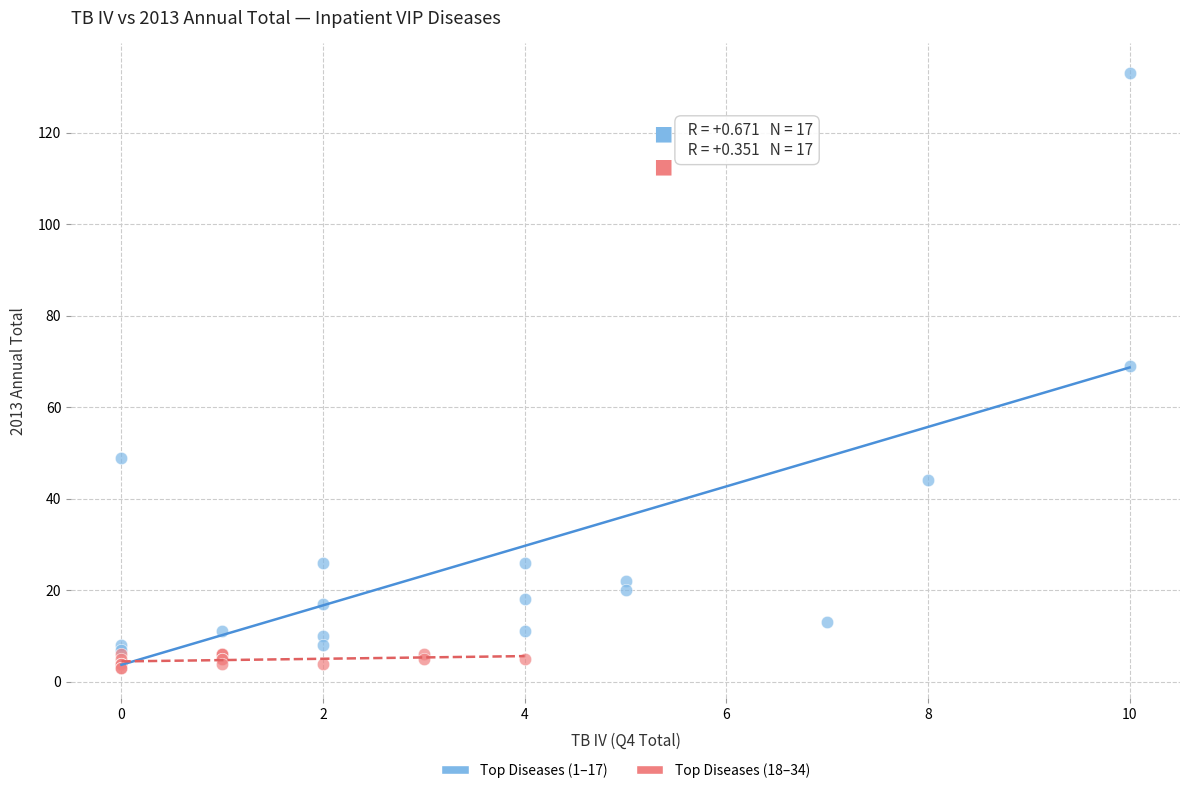

Which series has the widest spread of Y values?

Top Diseases (1–17)